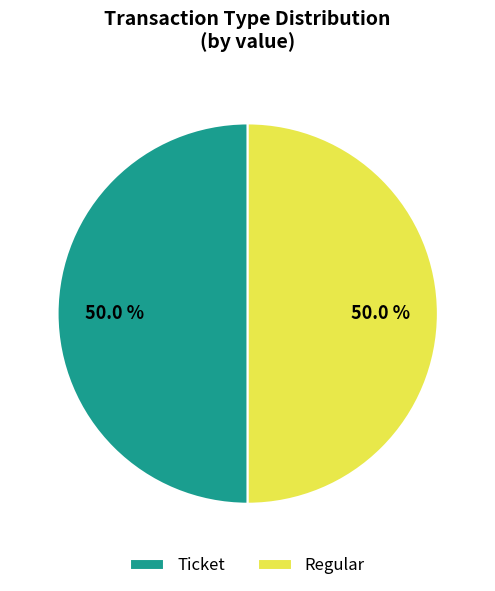

Combined, what portion of the pie is Regular and Ticket?

100.0%